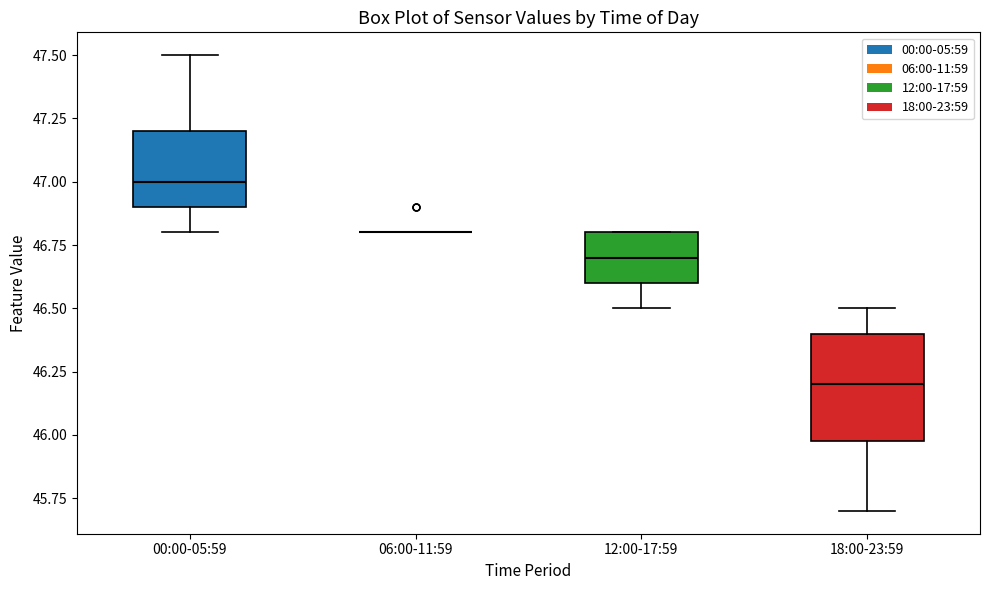

Which box is the tallest, from its lower edge to its upper edge?

18:00-23:59